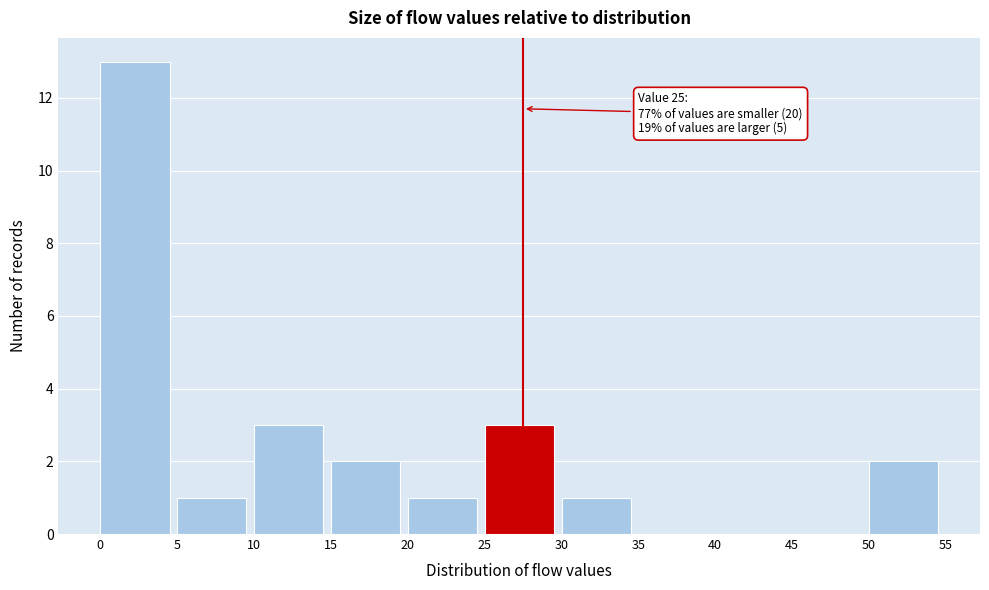

Which range on the x-axis has the tallest bar?

0 to 5